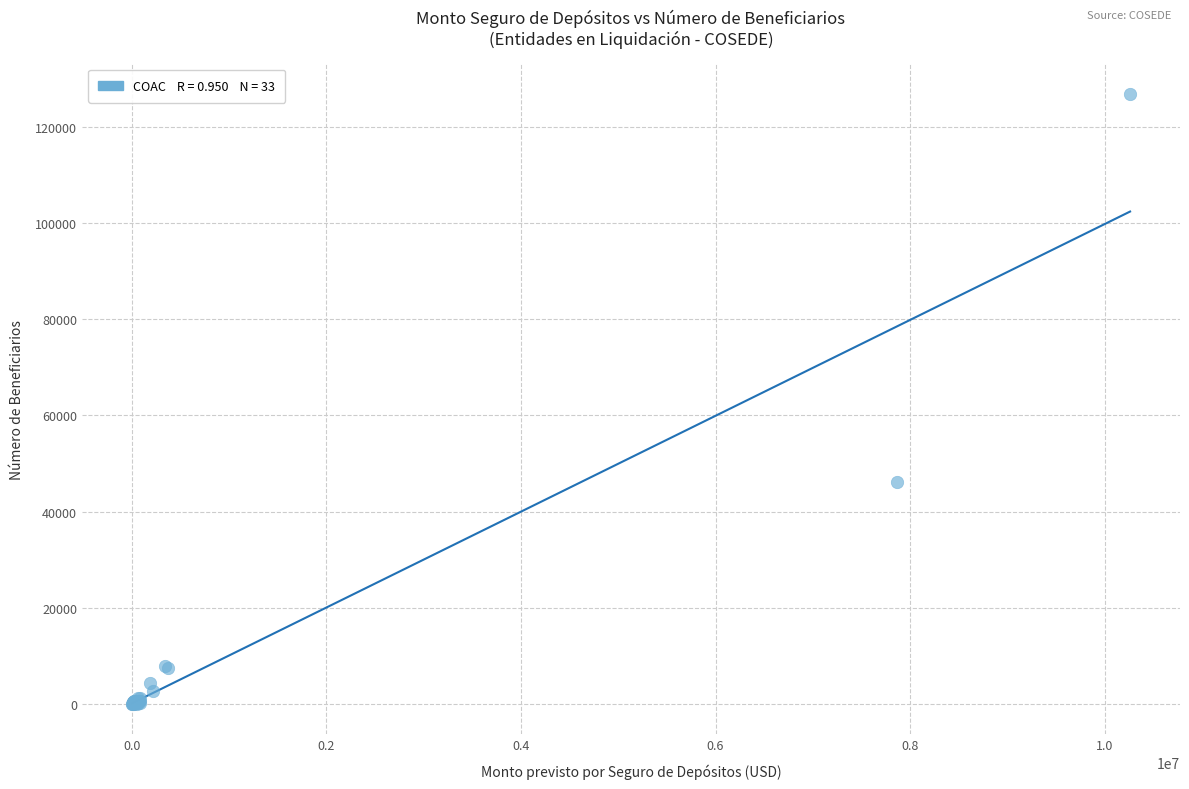

What Y value in the scatter plot is closest to 63404?

46215